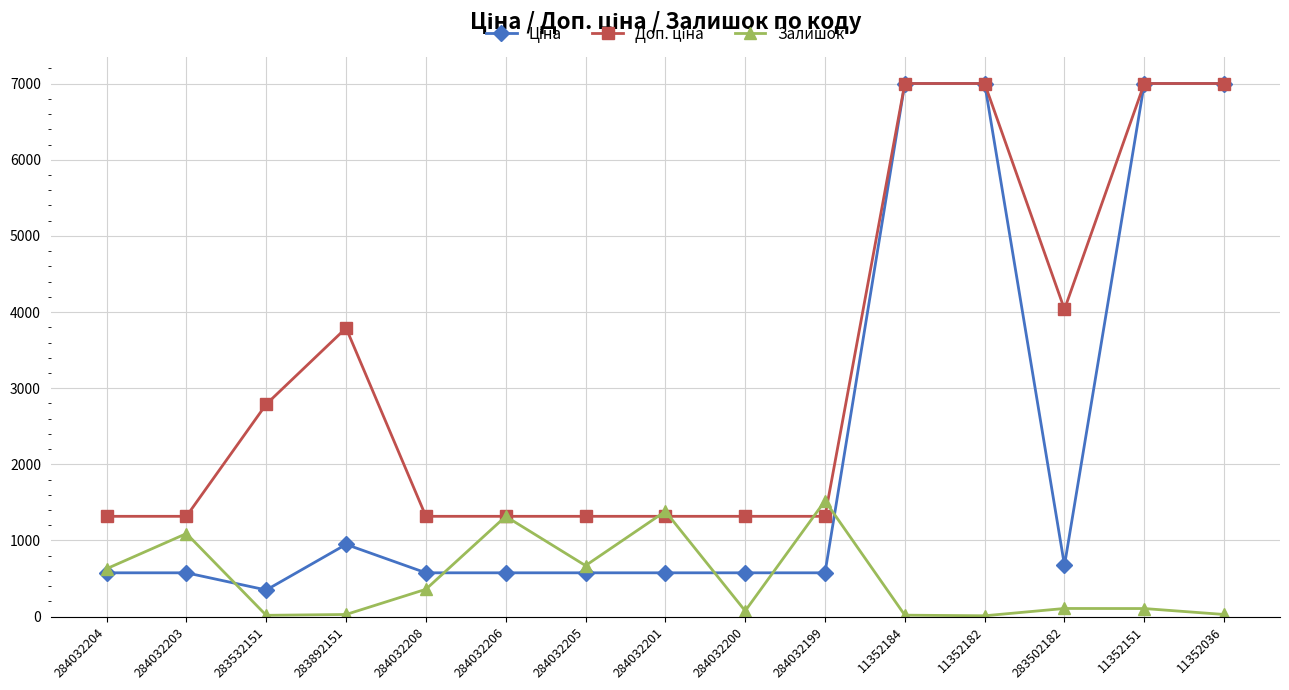

What is the difference between the highest and lowest values at 284032206?

742.2